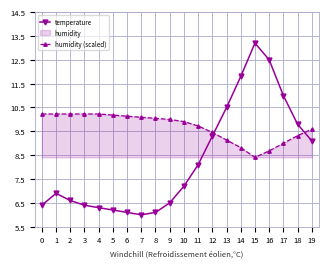

What is the value of the humidity (scaled) point at the 12th from the left?

9.7